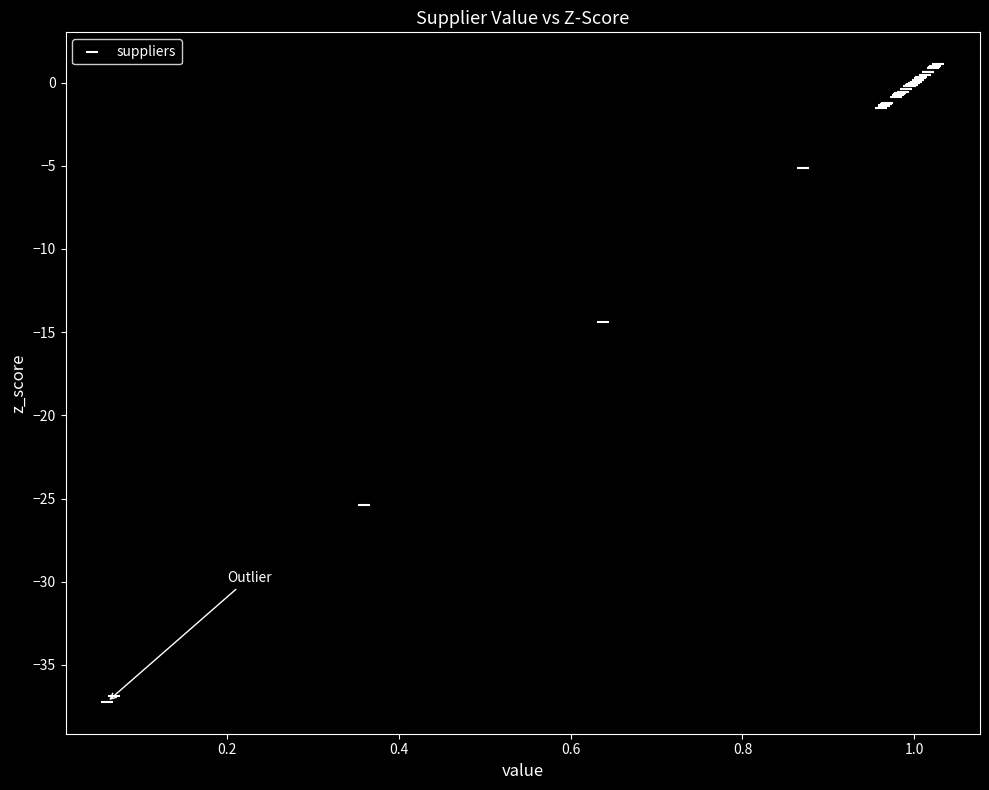

What Y value in the scatter plot is closest to -18?

-14.4